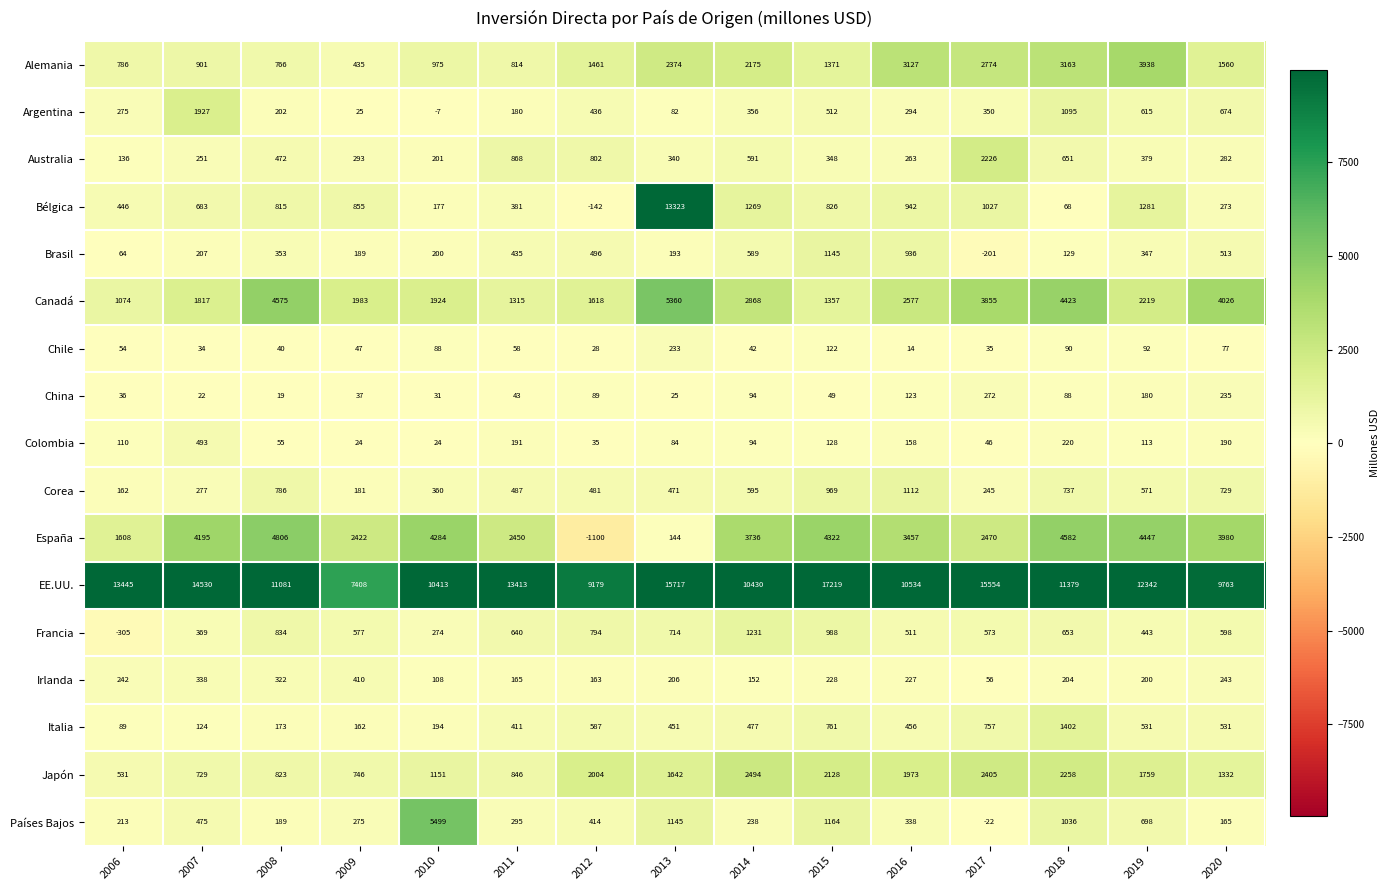

Rank the series by their maximum value, from highest to lowest.

EE.UU., Bélgica, Países Bajos, Canadá, España, Alemania, Japón, Australia, Argentina, Italia, Francia, Brasil, Corea, Colombia, Irlanda, China, Chile